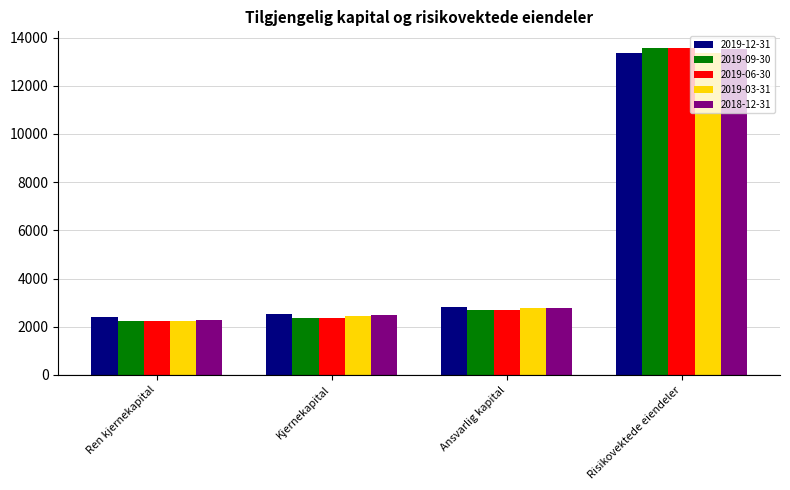

What is the smallest value displayed?

2251.1